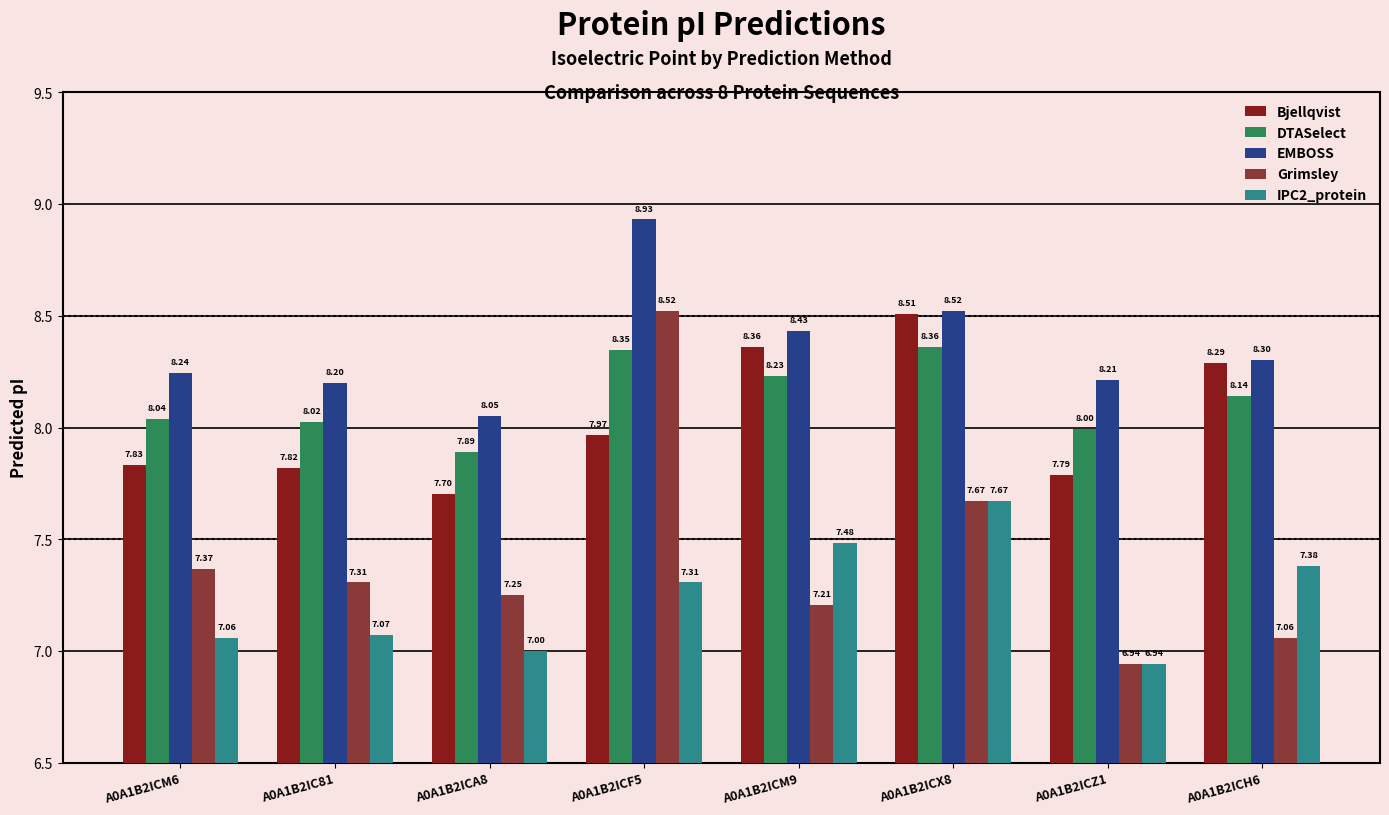

How many groups of bars are there?

8